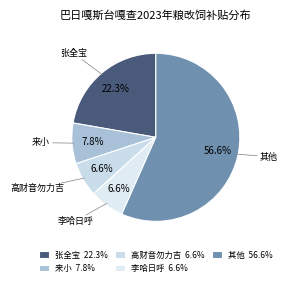

Count the number of slices in the pie.

5